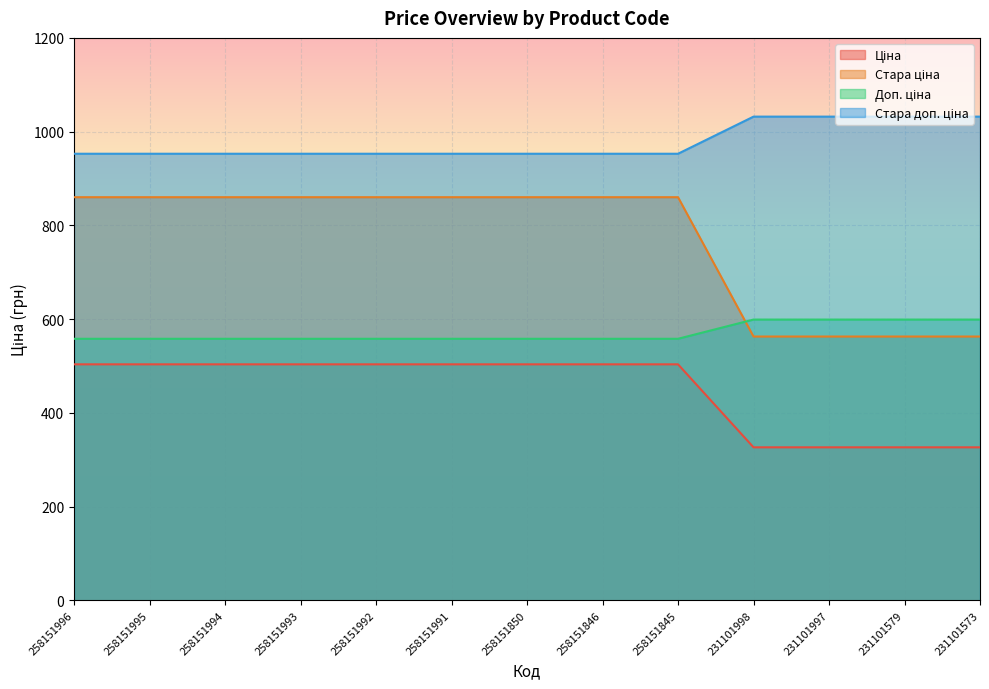

Which label corresponds to the largest value in the chart?

231101998